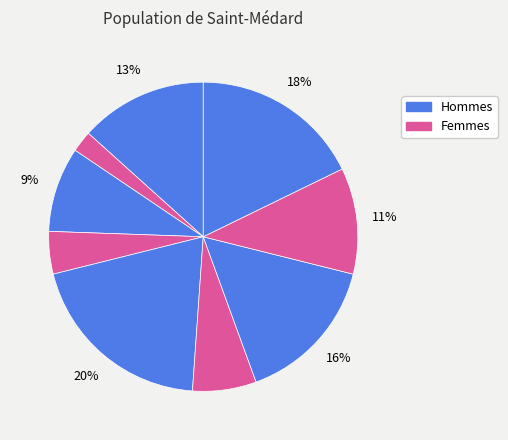

Count the number of slices in the pie.

9